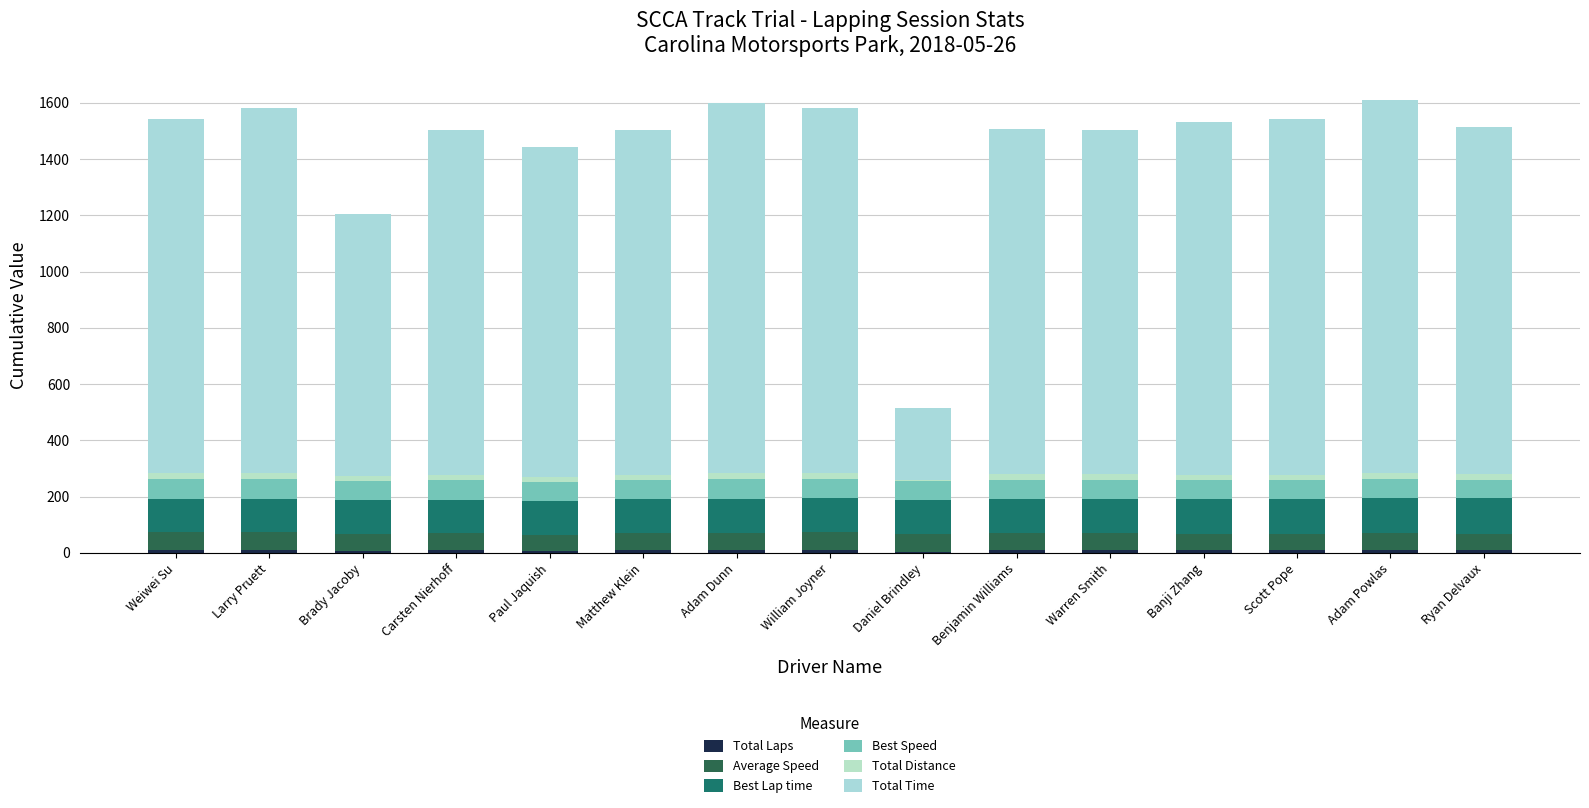

What is the sum of all Total Time values?

17498.9